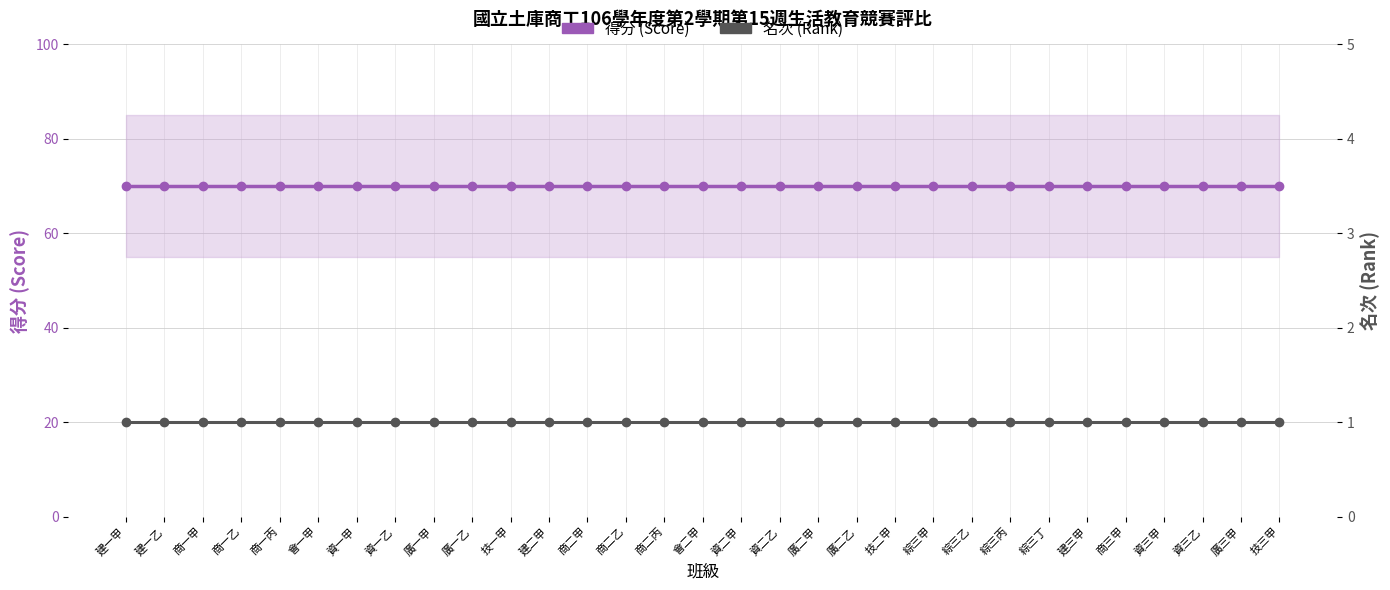

Reading left to right, list all the values displayed in this chart.

得分 (Score): 建一甲=70	建一乙=70	商一甲=70	商一乙=70	商一丙=70	會一甲=70	資一甲=70	資一乙=70	廣一甲=70	廣一乙=70	技一甲=70	建二甲=70	商二甲=70	商二乙=70	商二丙=70	會二甲=70	資二甲=70	資二乙=70	廣二甲=70	廣二乙=70	技二甲=70	綜三甲=70	綜三乙=70	綜三丙=70	綜三丁=70	建三甲=70	商三甲=70	資三甲=70	資三乙=70	廣三甲=70	技三甲=70
名次 (Rank): 建一甲=1	建一乙=1	商一甲=1	商一乙=1	商一丙=1	會一甲=1	資一甲=1	資一乙=1	廣一甲=1	廣一乙=1	技一甲=1	建二甲=1	商二甲=1	商二乙=1	商二丙=1	會二甲=1	資二甲=1	資二乙=1	廣二甲=1	廣二乙=1	技二甲=1	綜三甲=1	綜三乙=1	綜三丙=1	綜三丁=1	建三甲=1	商三甲=1	資三甲=1	資三乙=1	廣三甲=1	技三甲=1